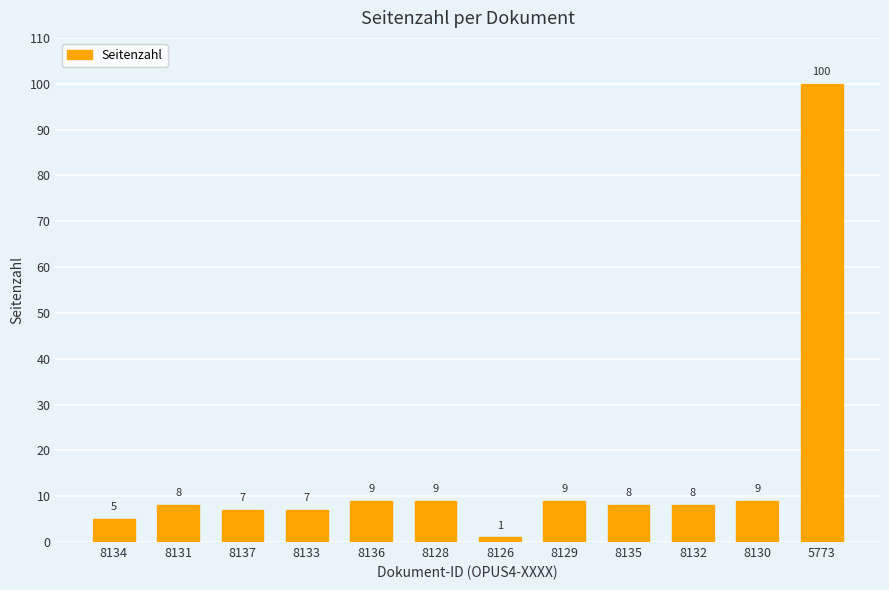

Does the chart contain any negative values?

No